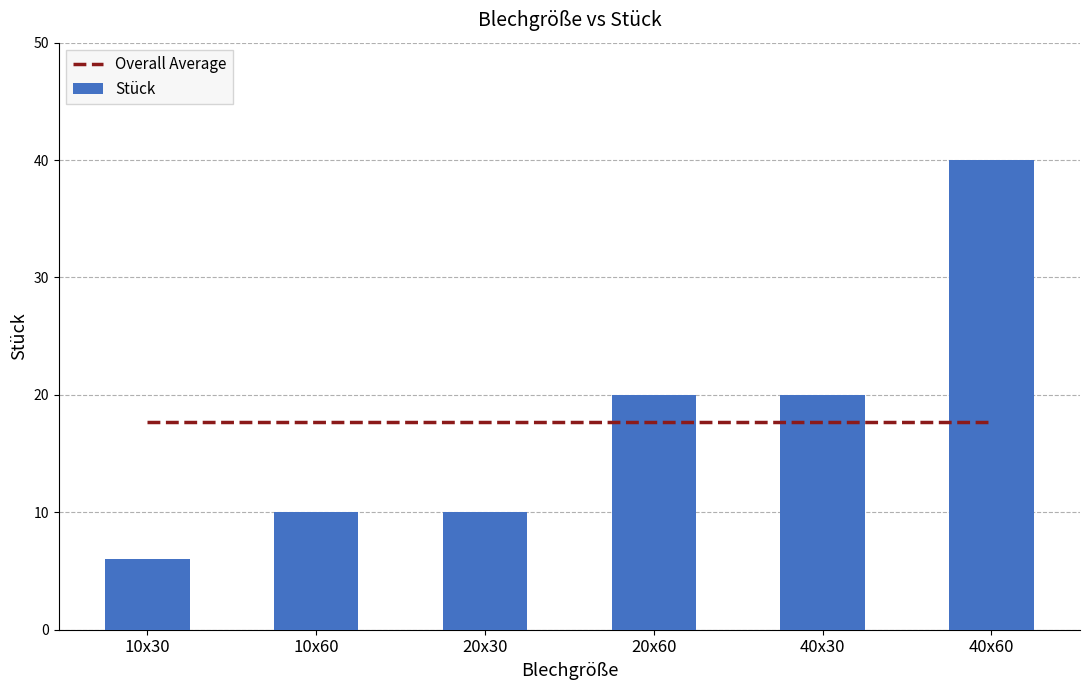

Which series changed the most between 20x30 and 20x60?

Stück